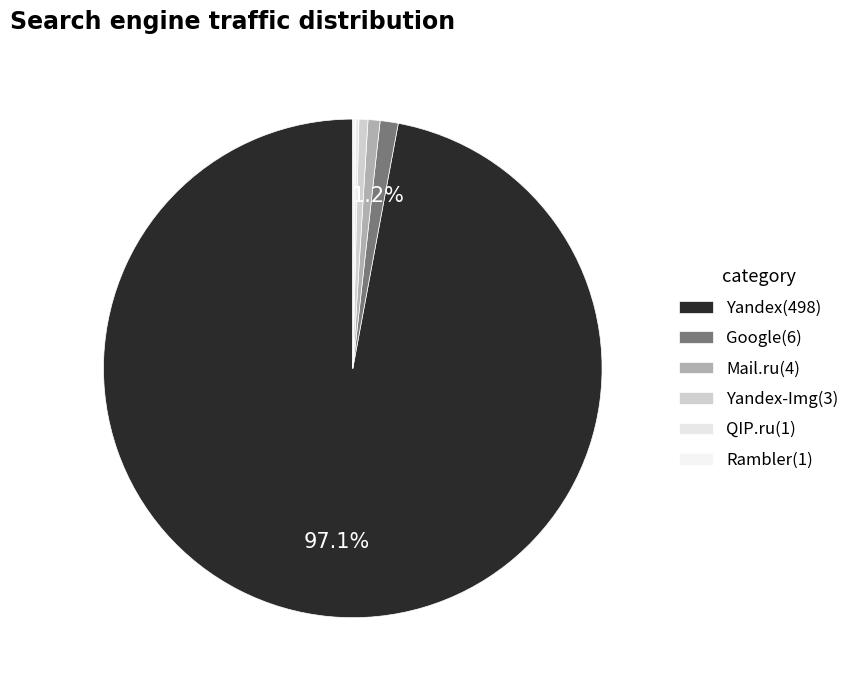

Which category has the biggest portion of the pie?

Yandex